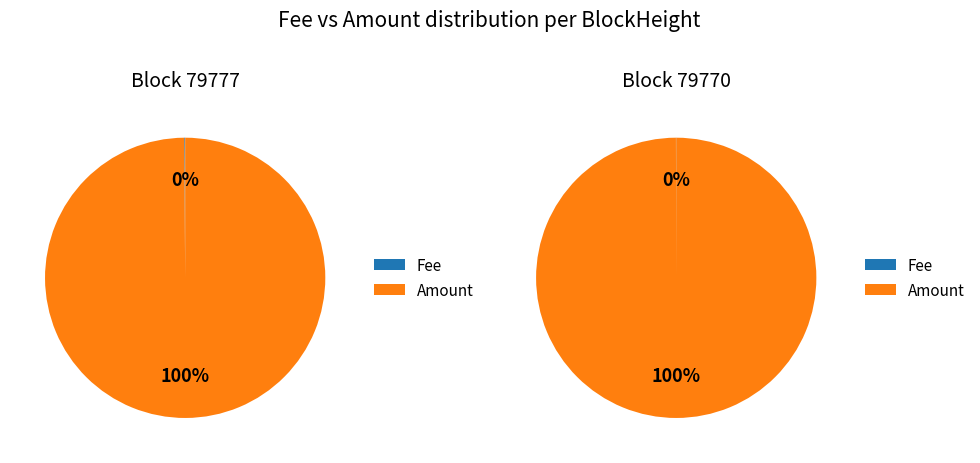

Rank the series by their maximum value, from highest to lowest.

79770, 79777